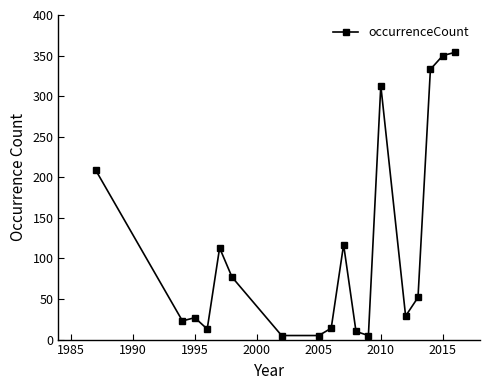

True or false: the data has more than 2 interior local peaks.

True